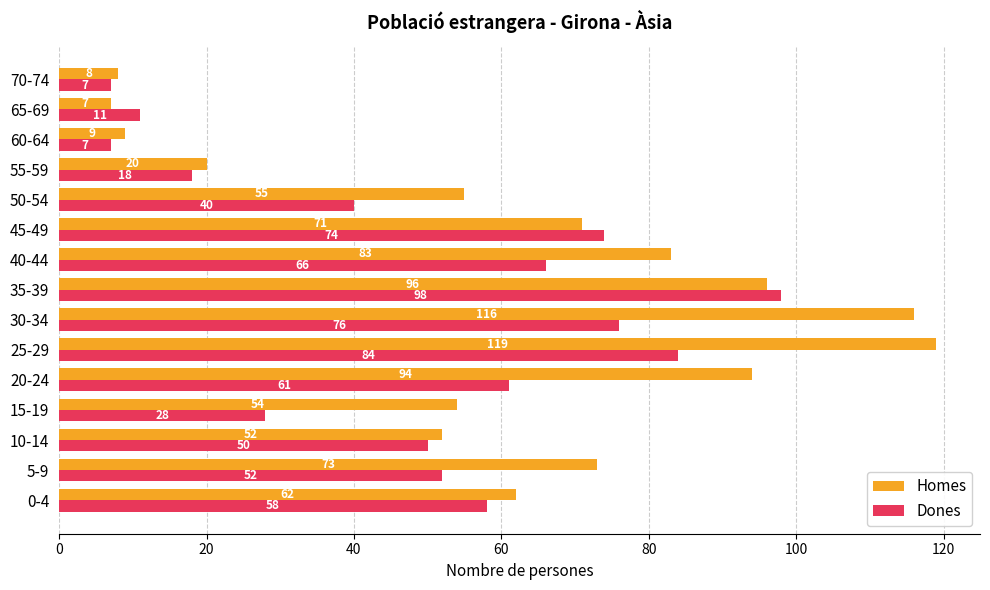

At which category is the sum across all series the highest?

25-29